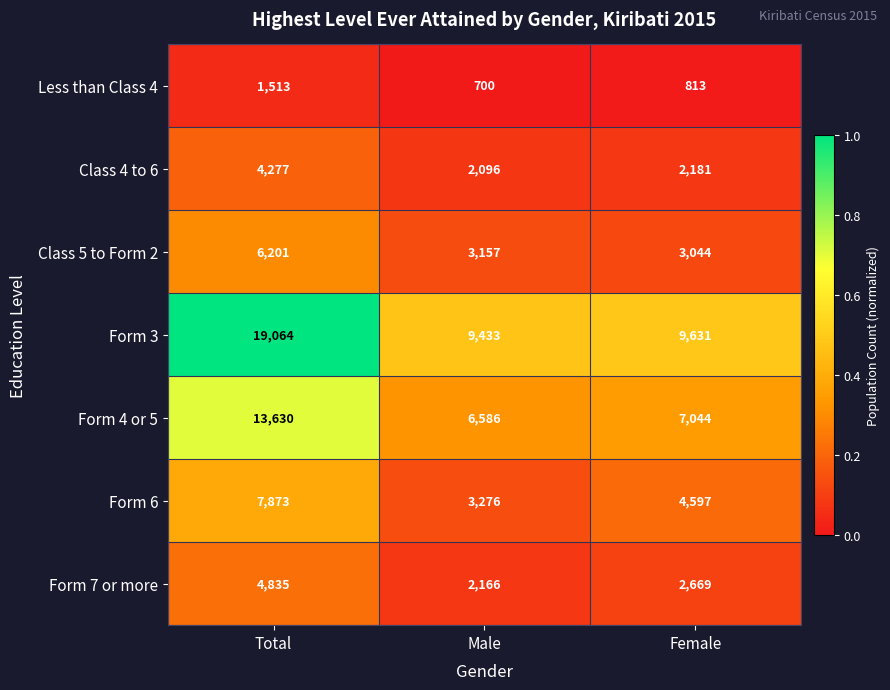

What is the difference between the Form 6 values at Female and Total?

3276